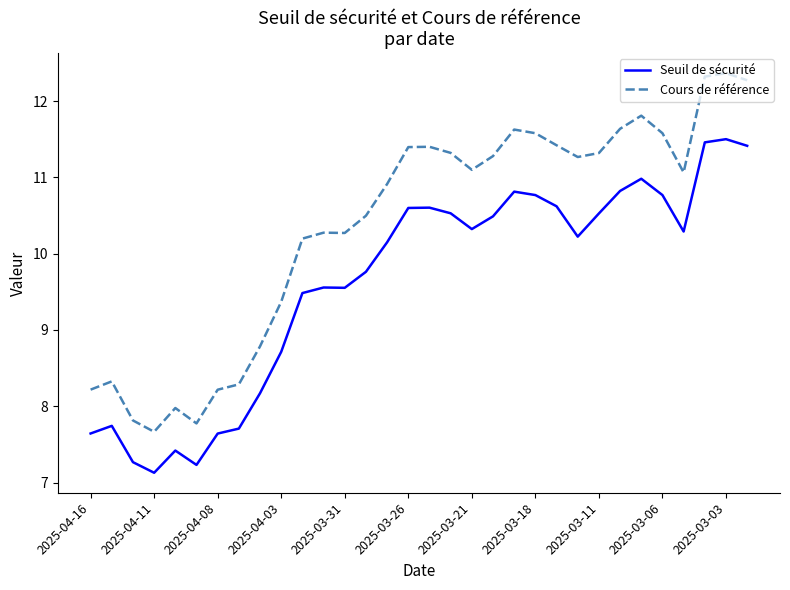

What is the minimum value shown in the chart?

7.1